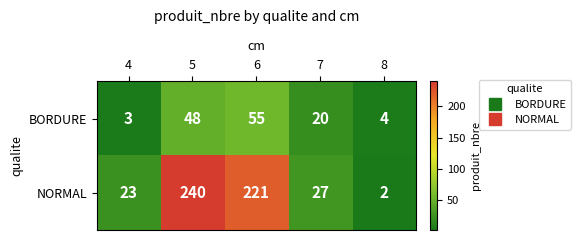

Which category has the lowest value in the BORDURE series?

4